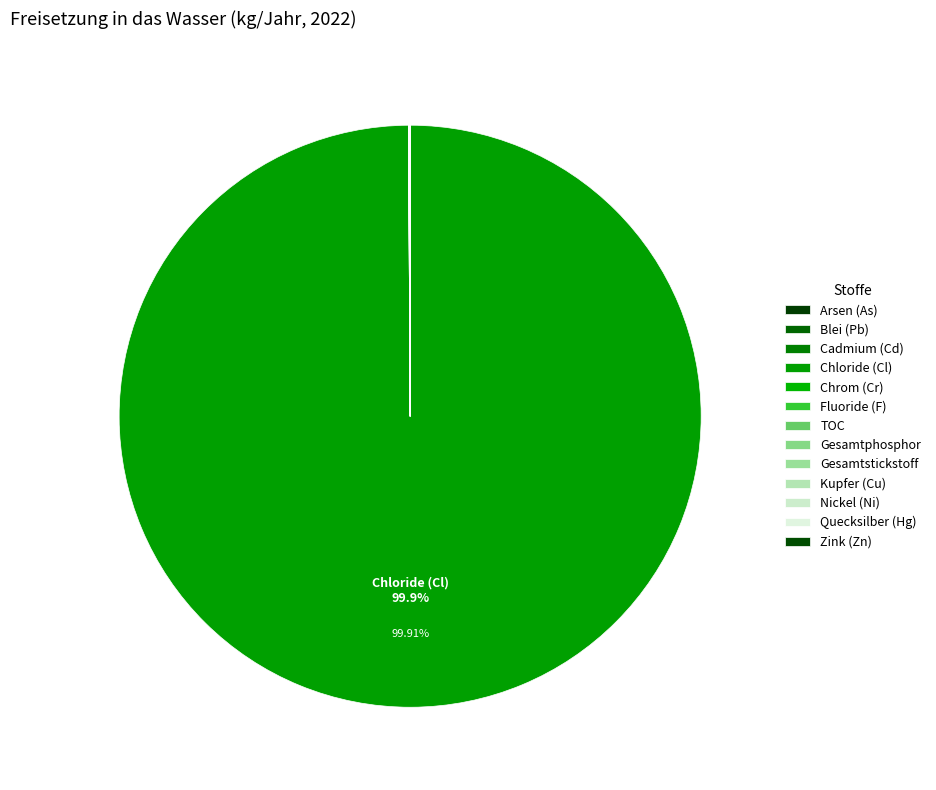

How many segments does this pie chart have?

13